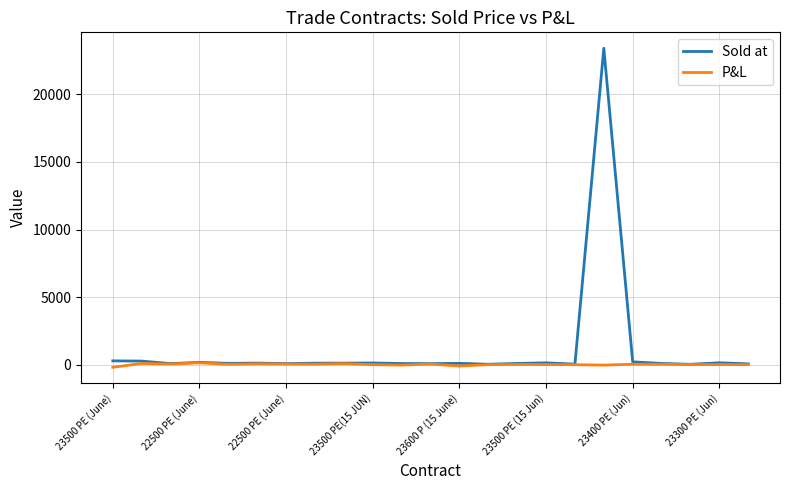

In Sold at, how many points are higher than both neighbors (excluding endpoints)?

7